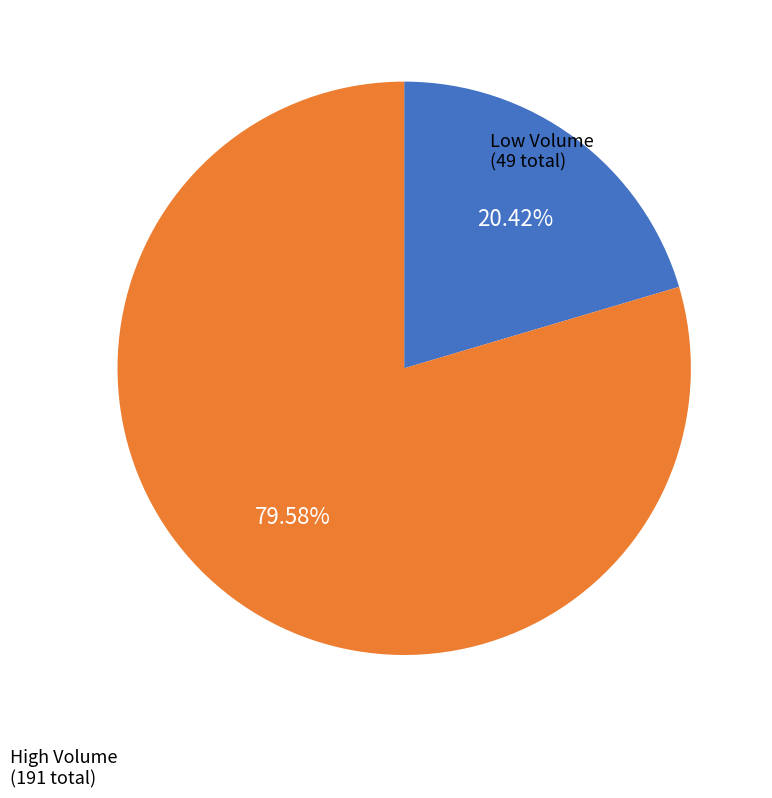

Is there a majority slice in this chart?

Yes